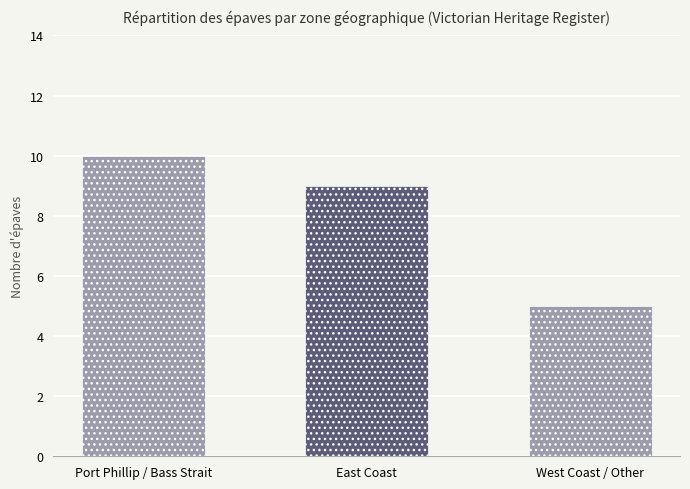

True or false: the data shows 2 at Port Phillip / Bass Strait.

False